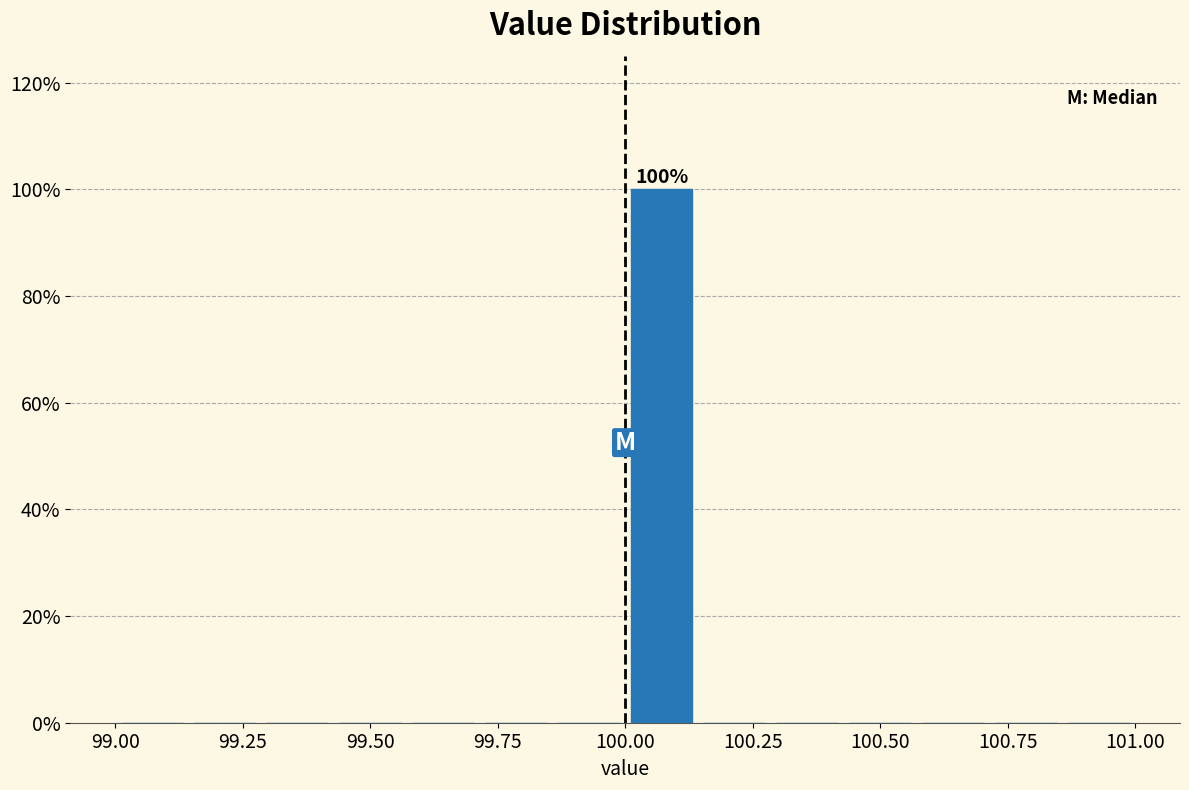

Around what value on the x-axis is the tallest bar? Give the approximate position of its centre, as read against the axis.

100.05